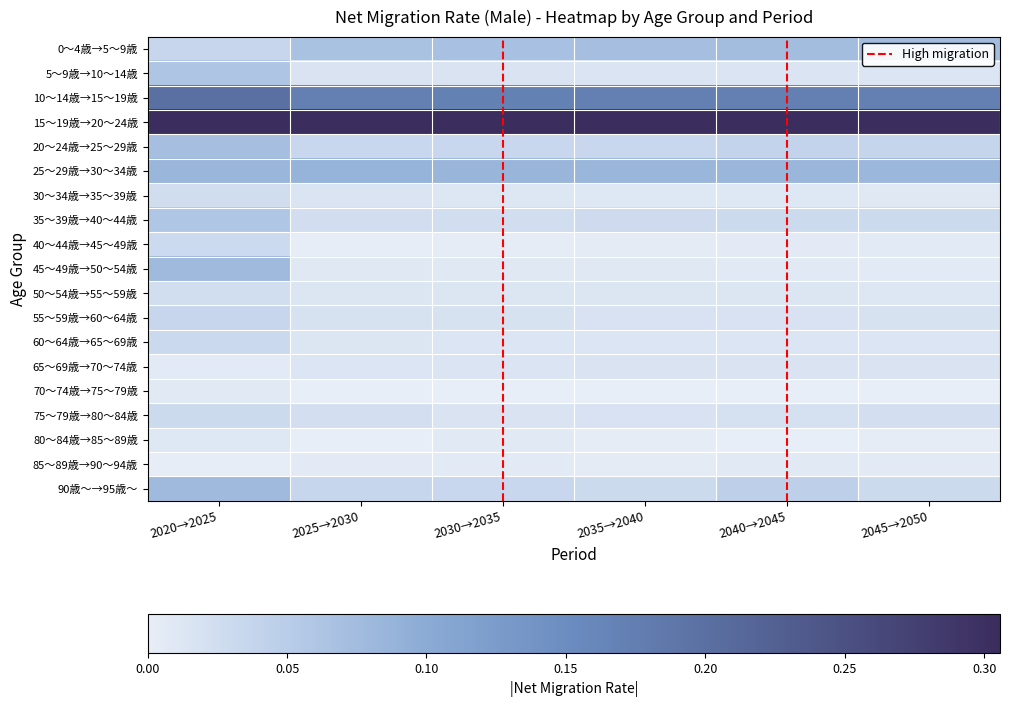

What is the difference between the highest and lowest values at 2030→2035?

0.3